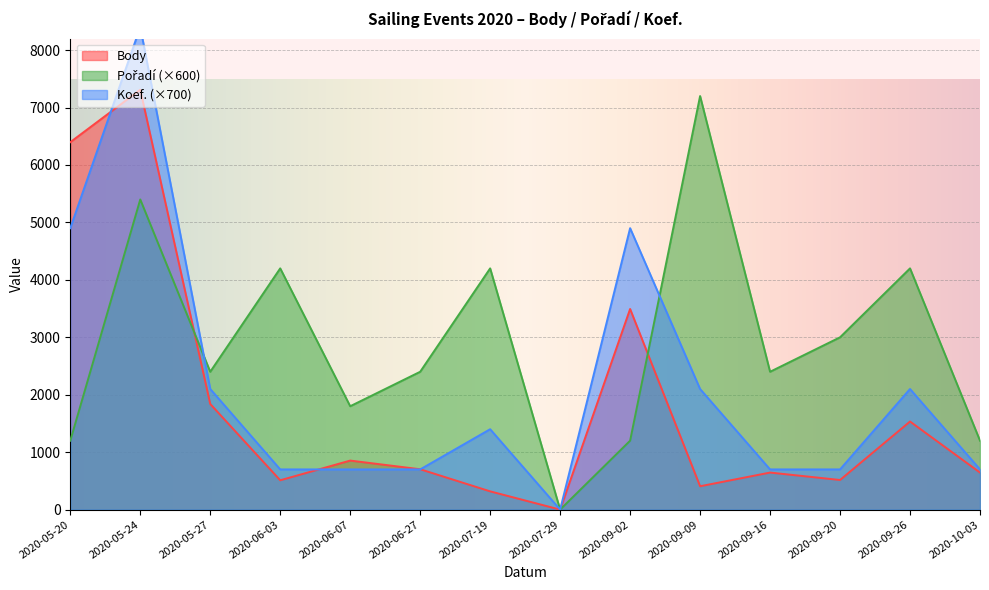

Which has a higher value, 2020-09-26 or 2020-09-20?

2020-09-26